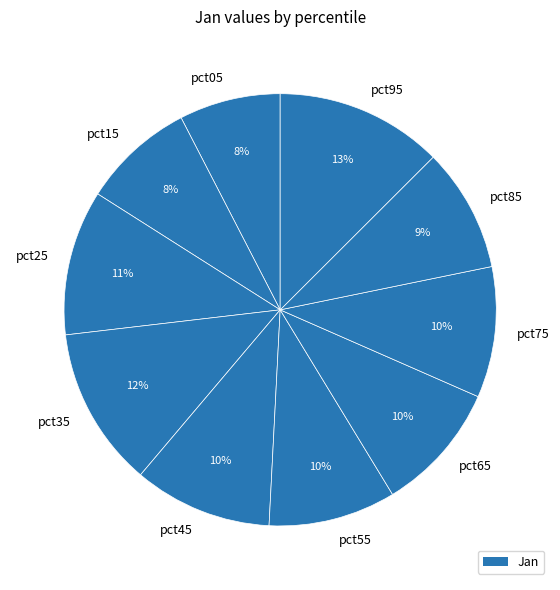

To the nearest percent, what is the average slice percentage?

10%